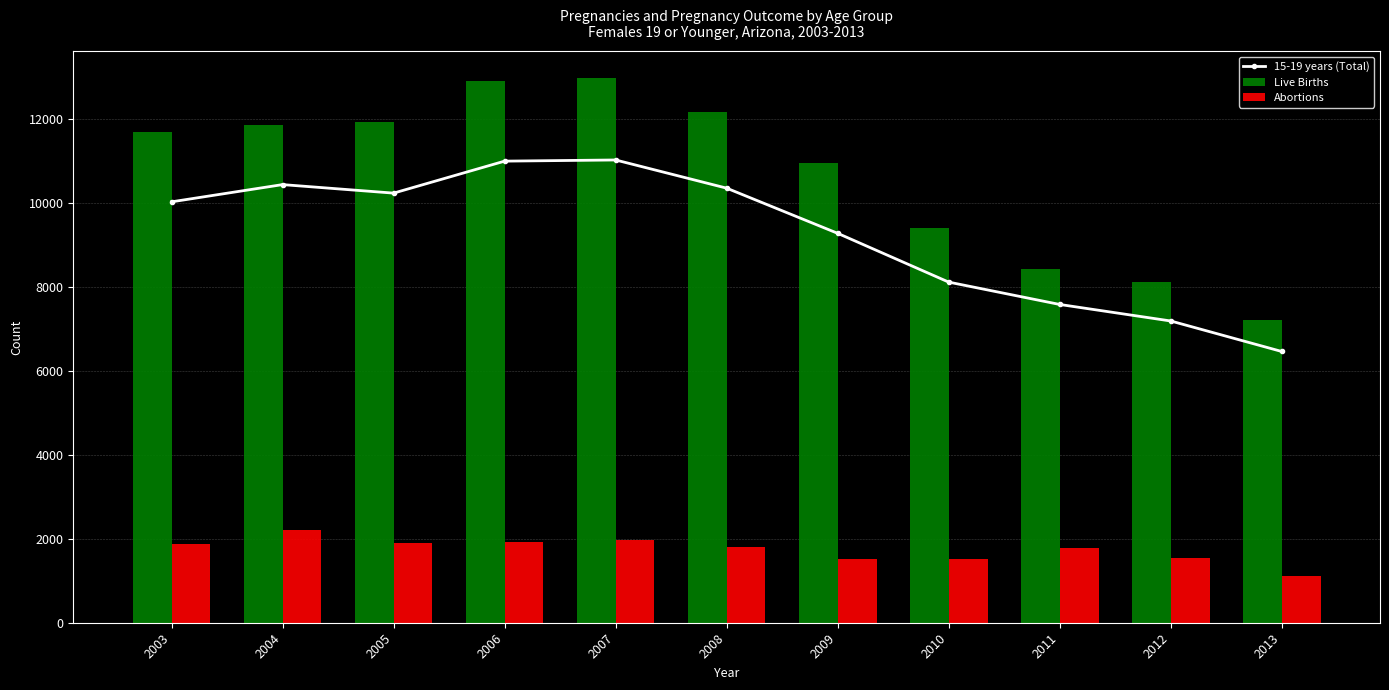

Where is 15-19 years (Total) nearest to the value 8744?

2009